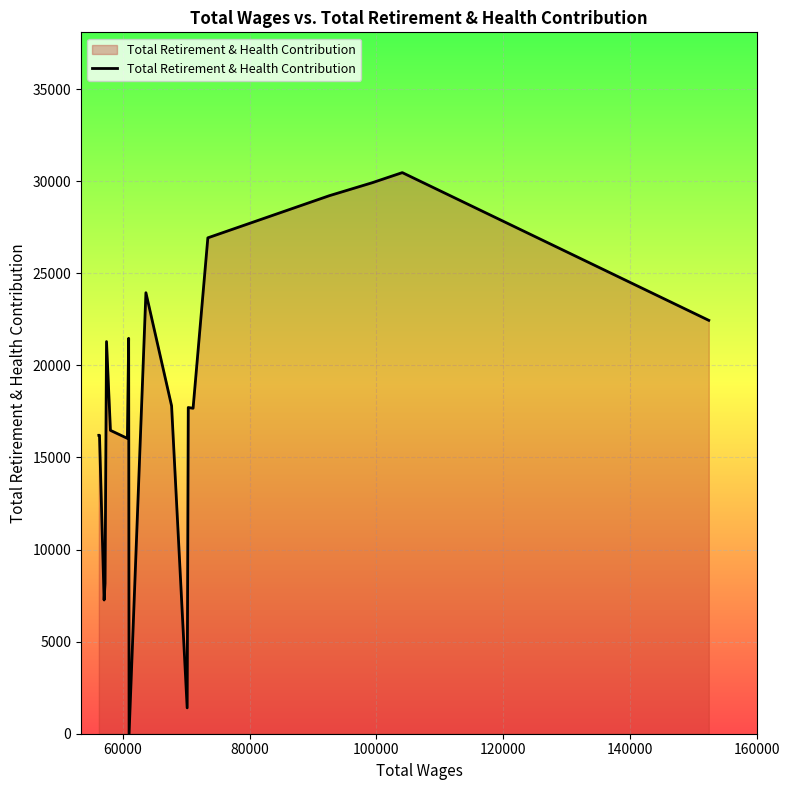

What is the maximum value shown in the chart?

30465